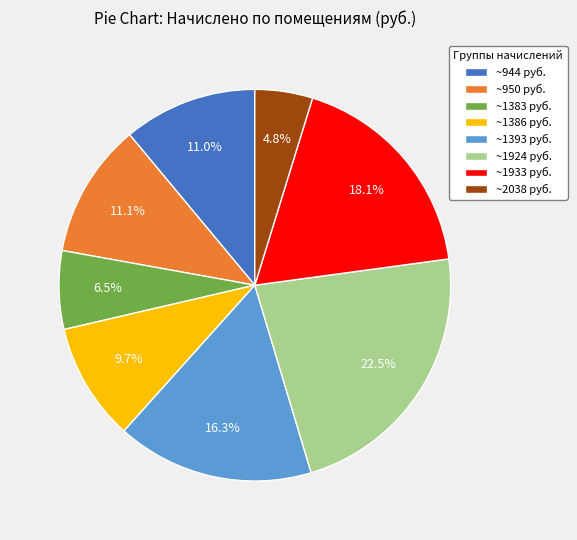

How many slices are in this pie chart?

8